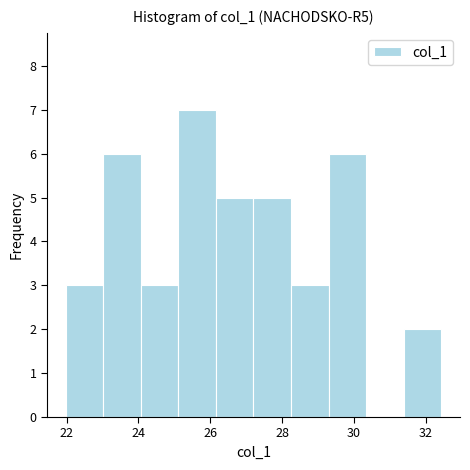

Reading left to right, list every bar in this chart as the range it spans on the x-axis followed by its height. Neither the bar edges nor the heights are printed on the chart, so give them approximately, as read against the axes.

22.0 to 23.0: 3
23.0 to 24.0: 6
24.0 to 25.2: 3
25.2 to 26.2: 7
26.2 to 27.2: 5
27.2 to 28.2: 5
28.2 to 29.2: 3
29.2 to 30.4: 6
30.4 to 31.4: 0
31.4 to 32.4: 2